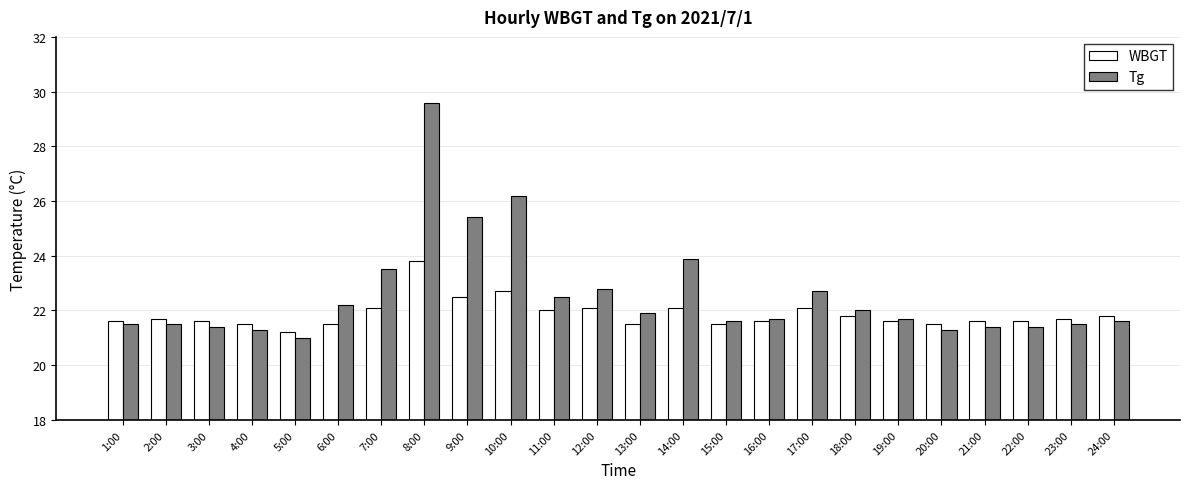

At how many categories does at least one series exceed 25?

3